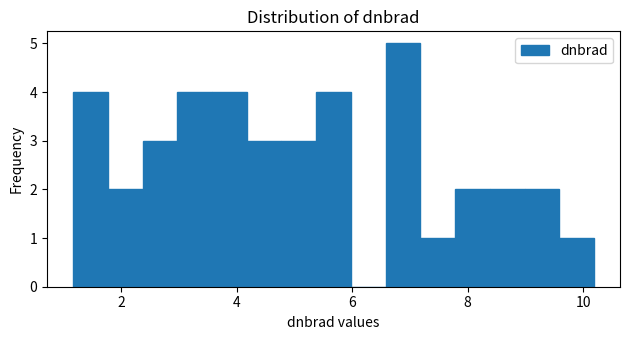

Around what value on the x-axis is the tallest bar? Give the approximate position of its centre, as read against the axis.

6.8